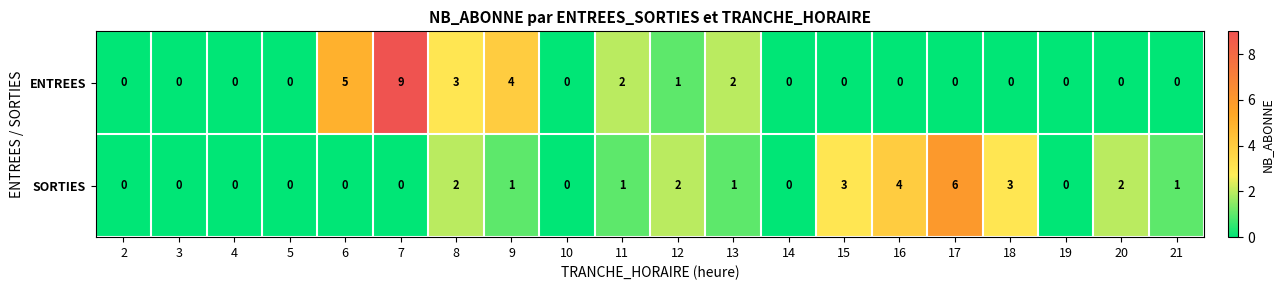

Which label corresponds to the largest value in the chart?

7